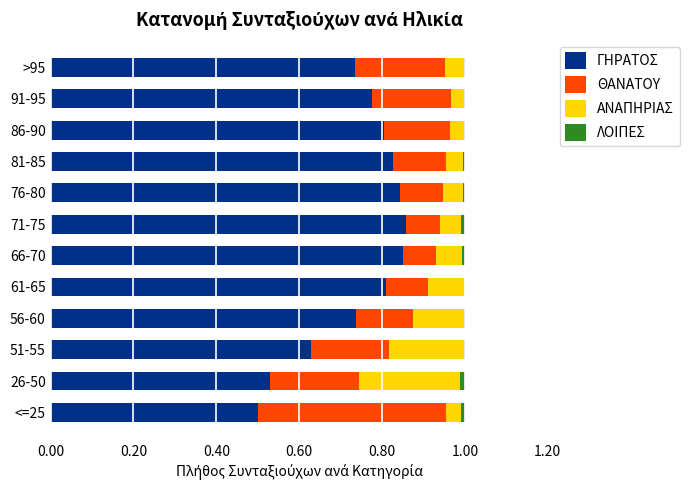

Is it true that ΓΗΡΑΤΟΣ equals 1.5 at 76-80?

False